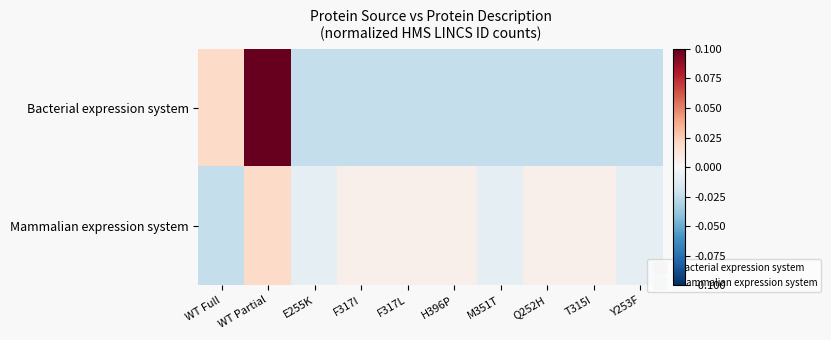

How many categories are shown in the chart?

10